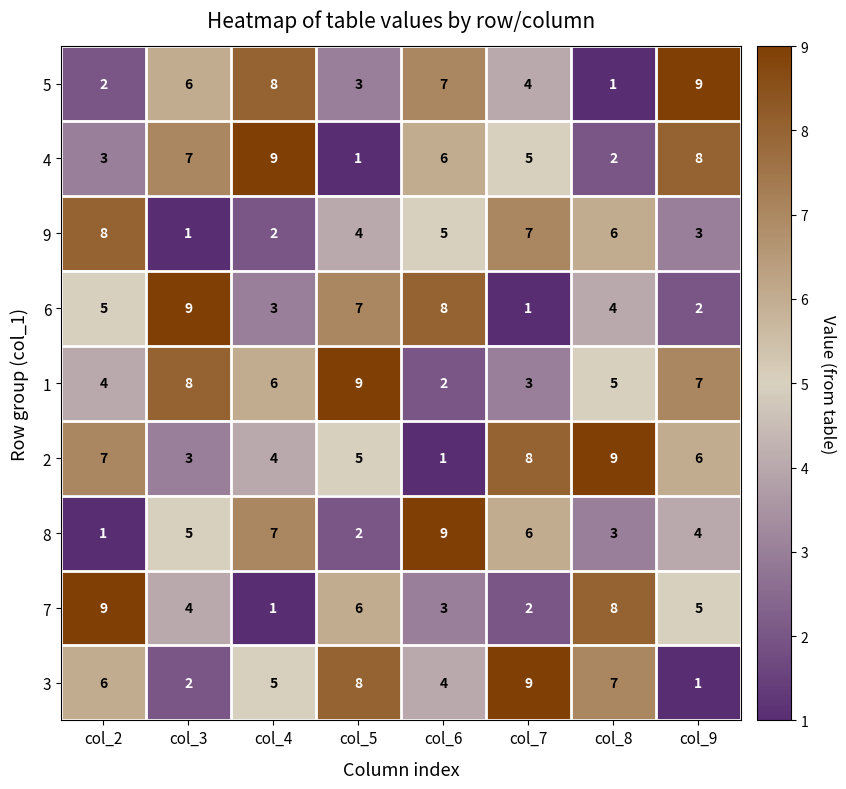

How many series are shown in this chart?

9